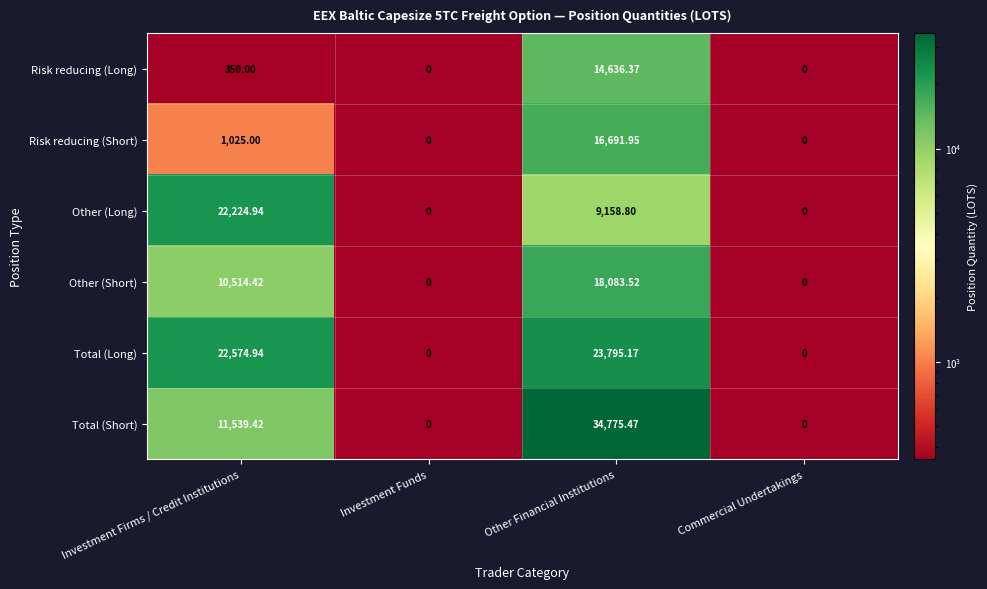

Which series changed the most between Investment Funds and Other Financial Institutions?

Total (Short)